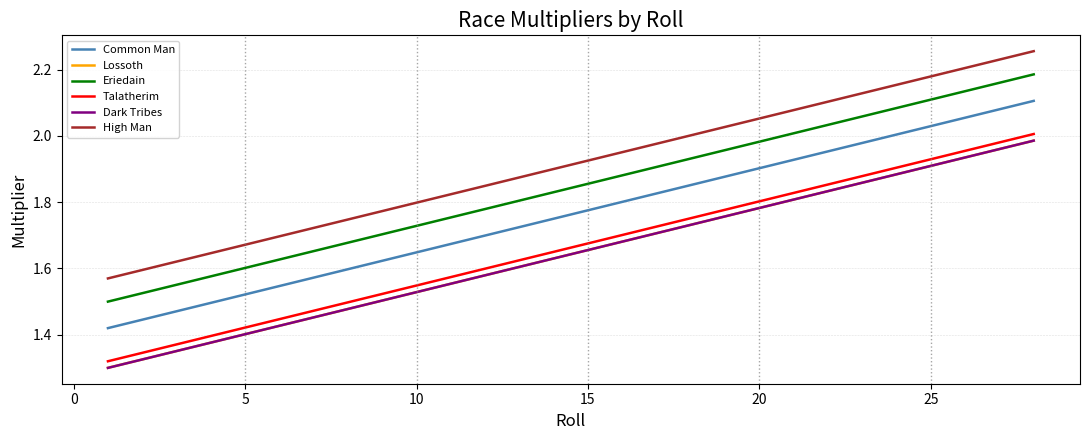

Which series has the largest total across all categories?

High Man